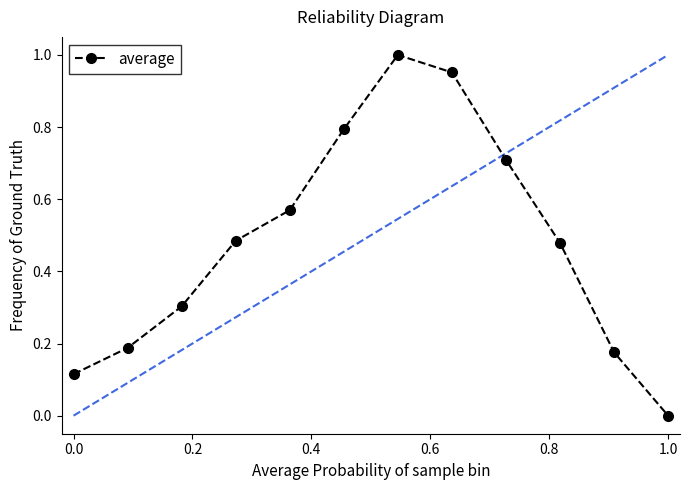

What is the difference between the second highest and second lowest values?

0.8